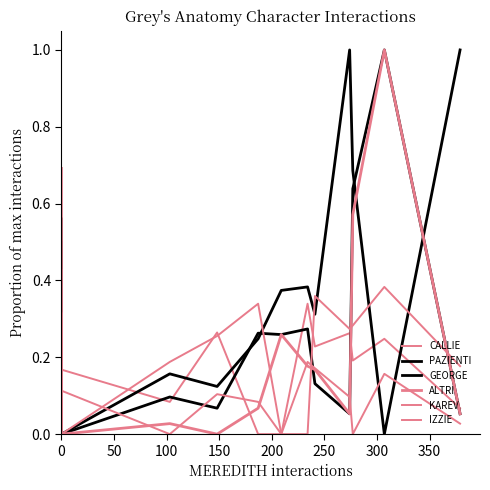

What are all the series names shown in the legend?

CALLIE, PAZIENTI, GEORGE, ALTRI, KAREV, IZZIE